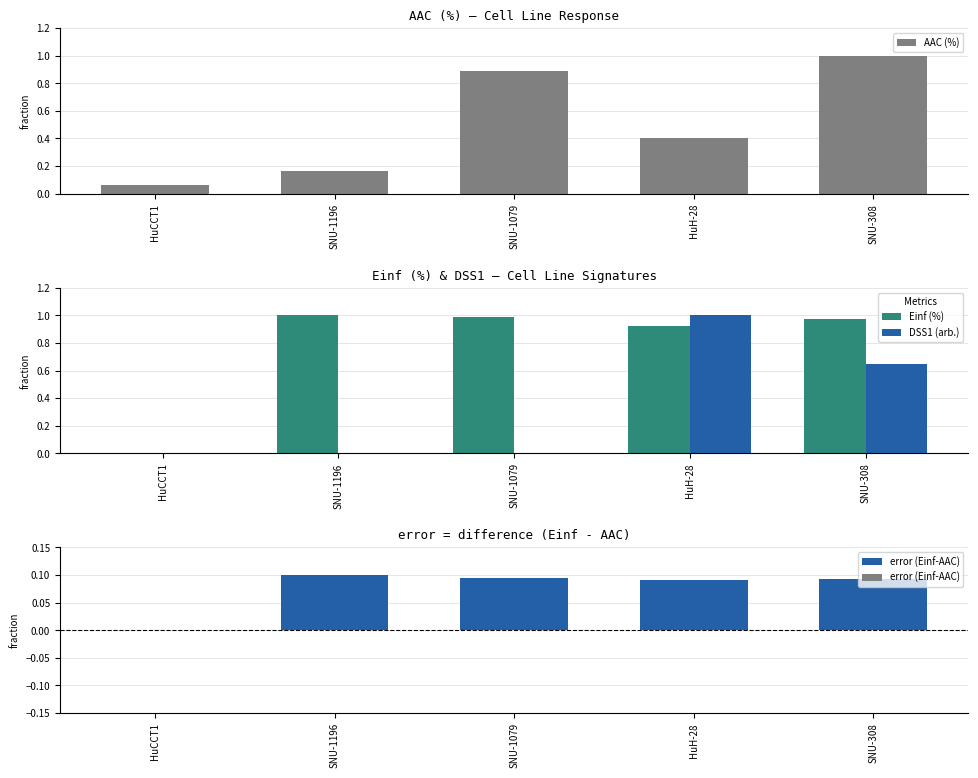

The DSS1 (arb.) series shows 0.0 at SNU-1079. True or false?

True